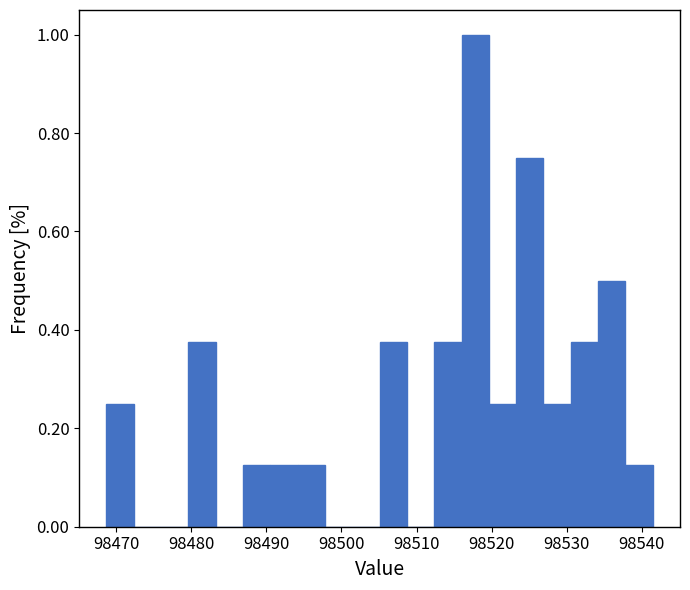

Around what value on the x-axis is the tallest bar? Give the approximate position of its centre, as read against the axis.

98518